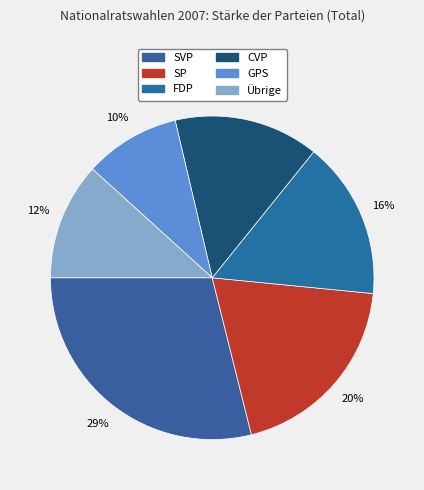

Approximately how many times larger is the value at GPS compared to CVP?

0.7